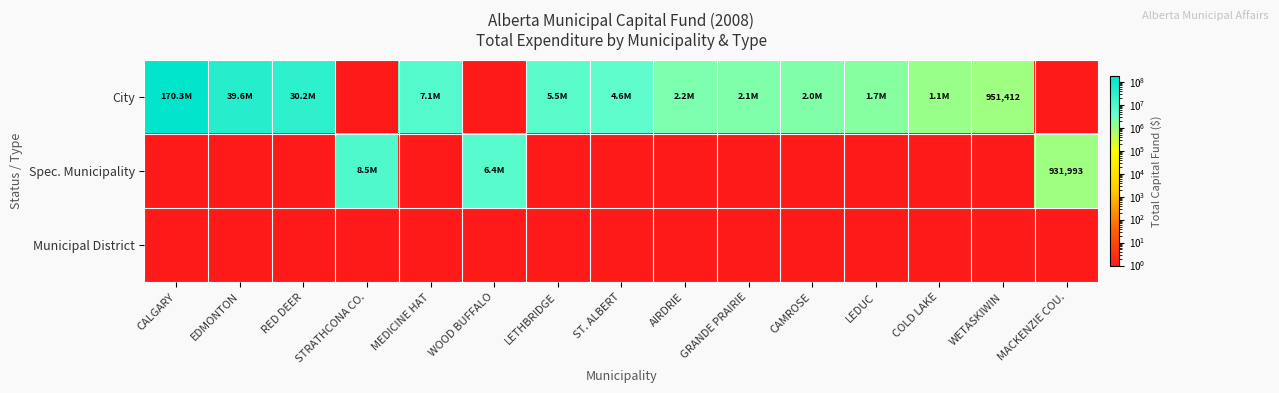

Rank the series at COLD LAKE from highest to lowest value.

City, Spec. Municipality, Municipal District